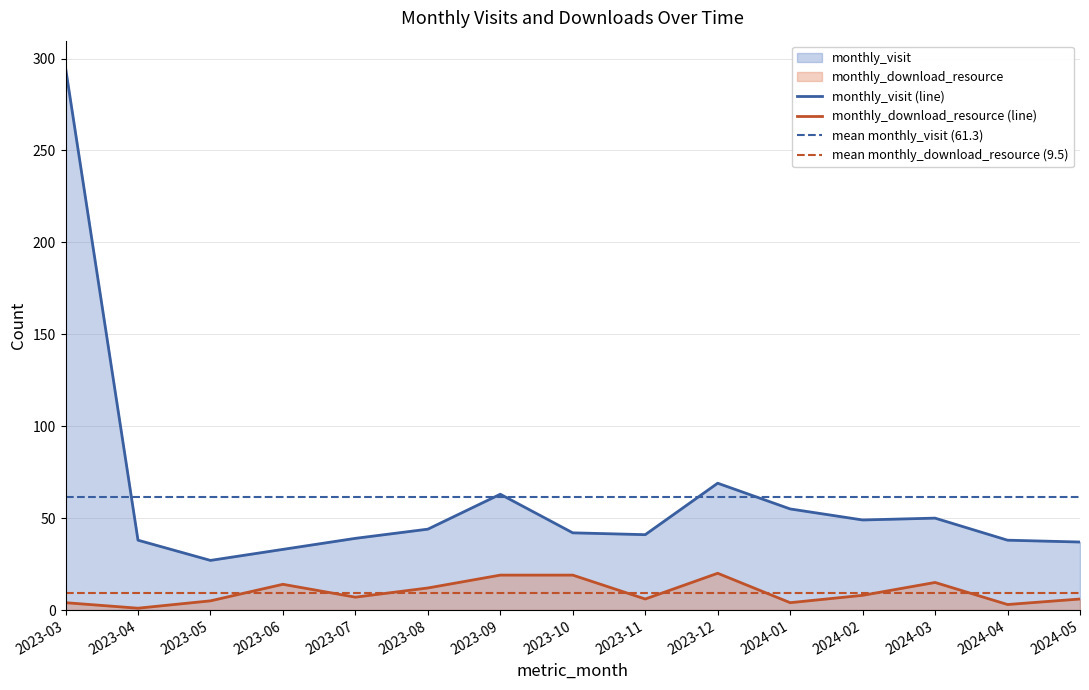

What position from the left is 2023-09?

7